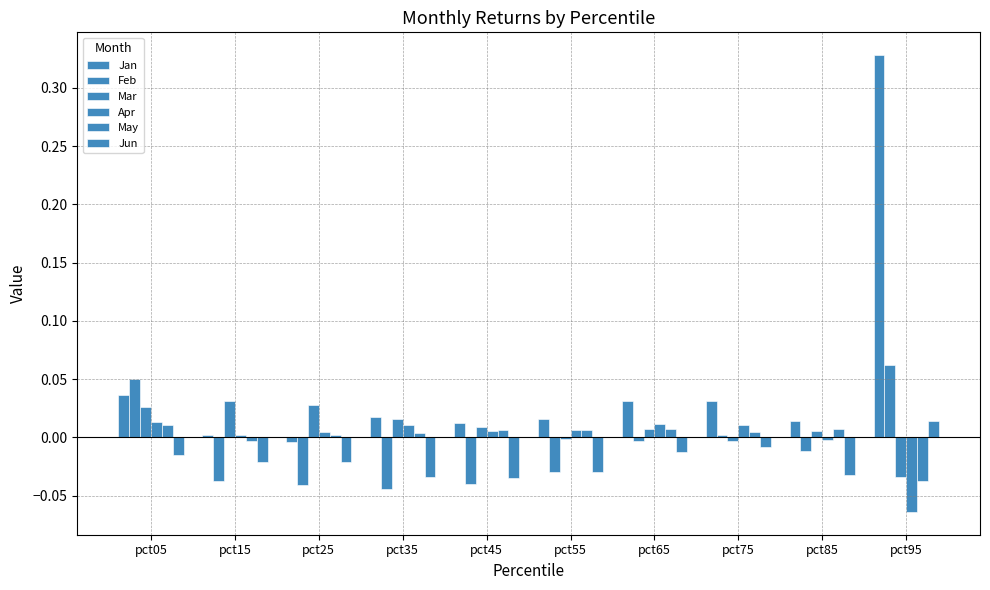

Are the bars grouped side by side (vs. stacked)?

Yes